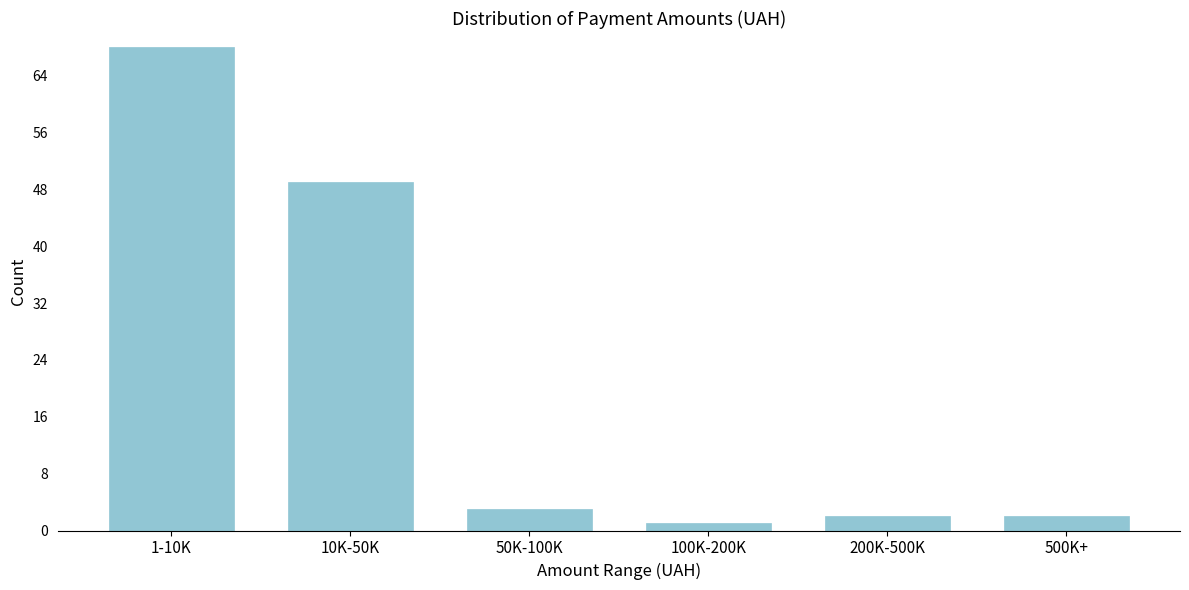

Reading right to left, transcribe all the data shown in this chart.

2	2	1	3	49	68